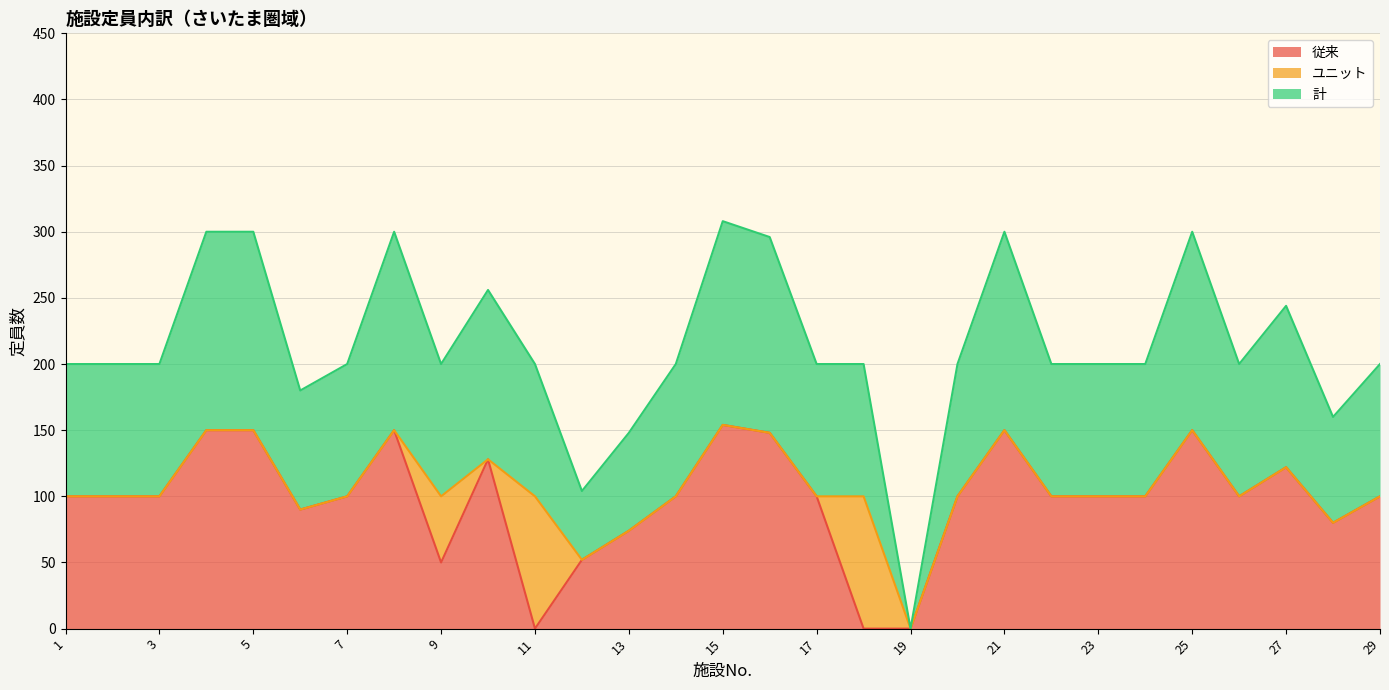

What are all the series names shown in the legend?

従来, ユニット, 計